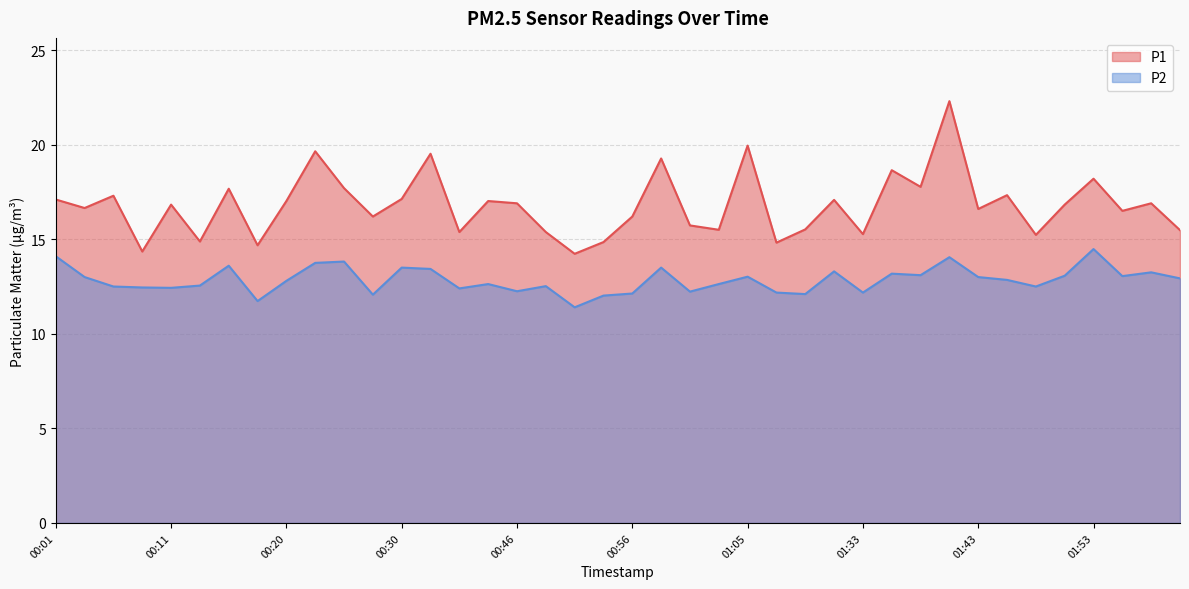

Is the value of P2 at 01:38 greater than the value of P1 at 00:51?

No